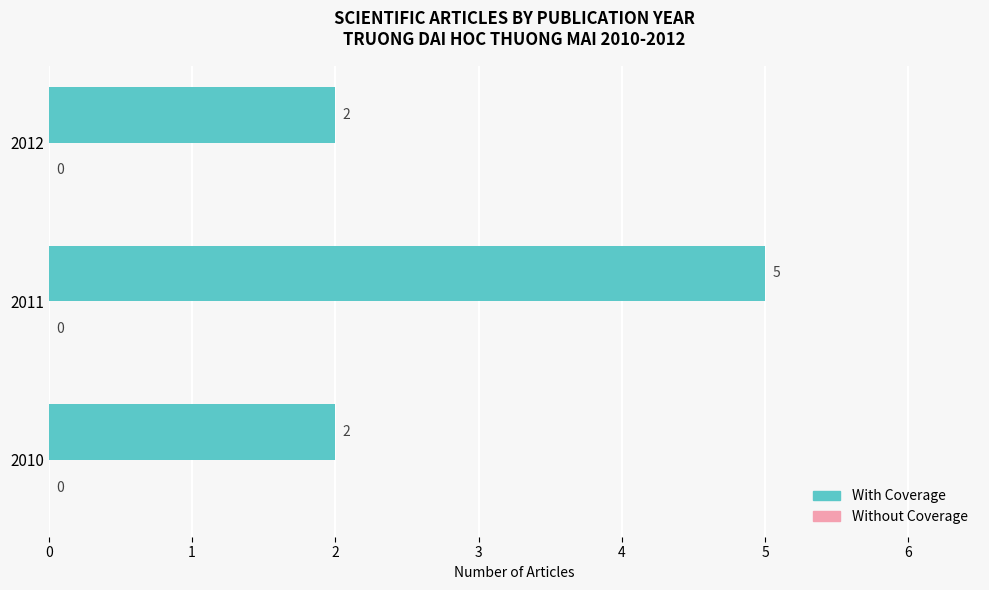

What is the sum of all values?

9